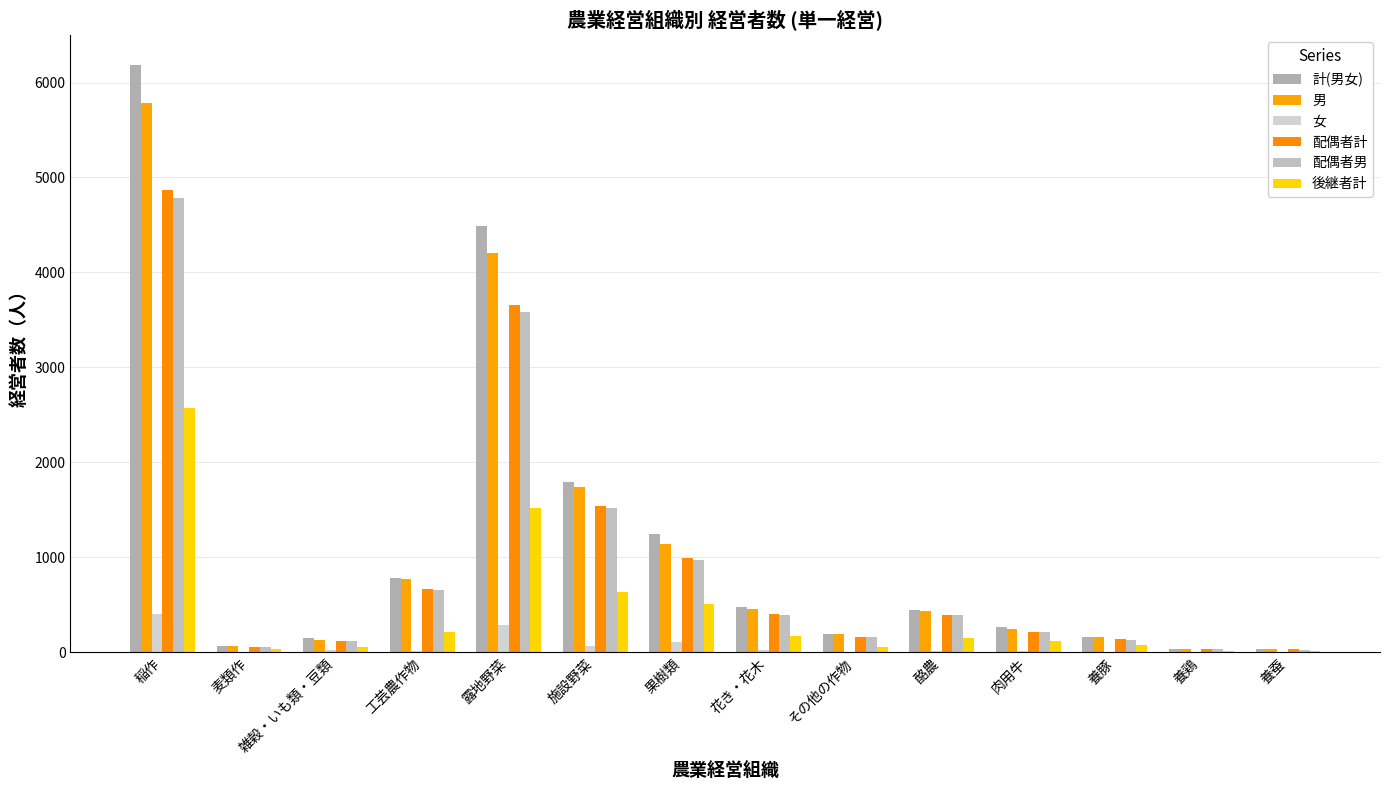

At which category is the sum across all series the highest?

稲作